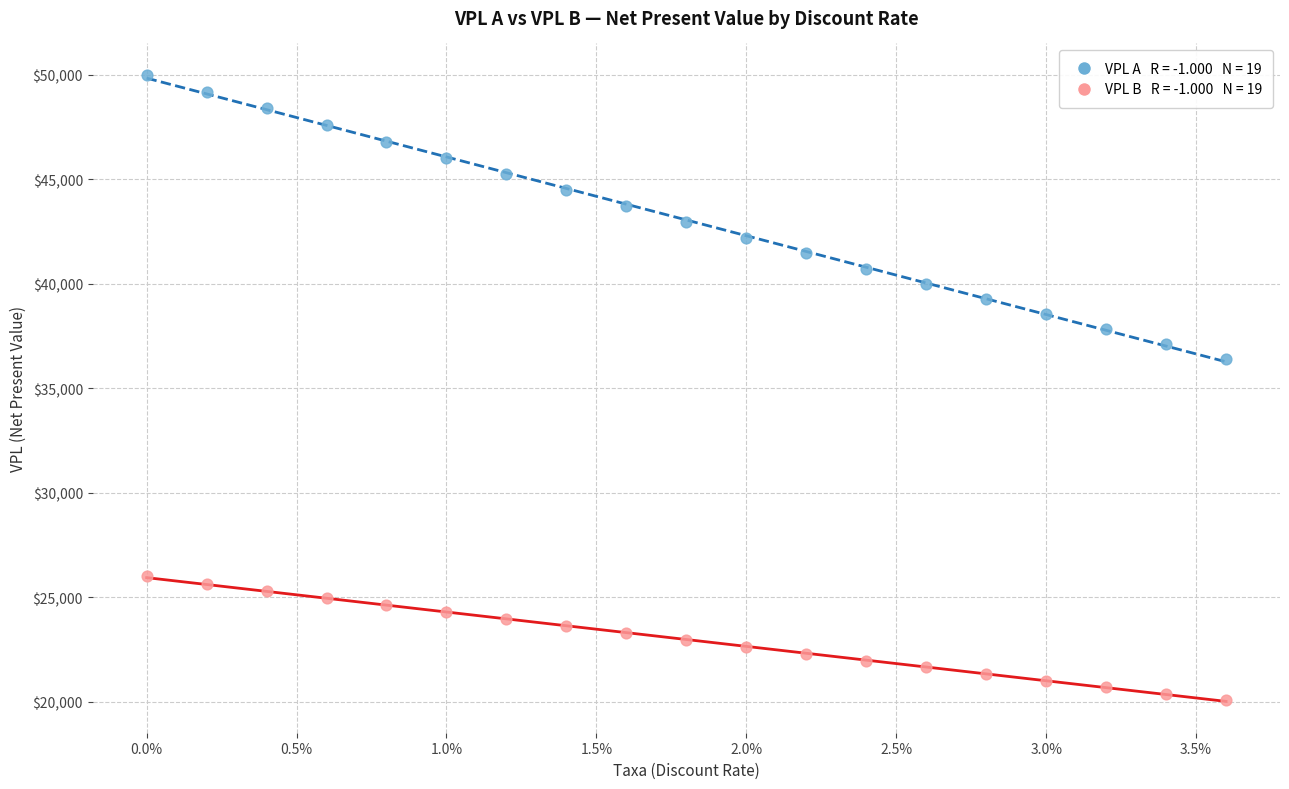

Across all series, what Y value is closest to 35036?

36415.8